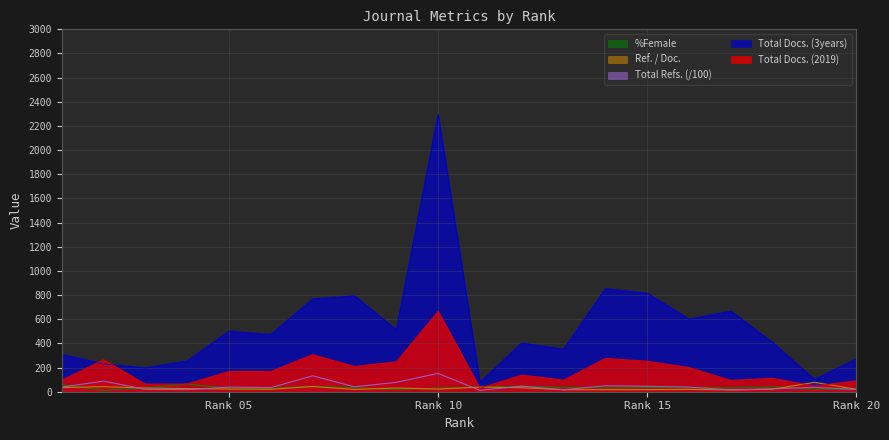

True or false: Total Refs. has a value of 40.4 at 8.

True